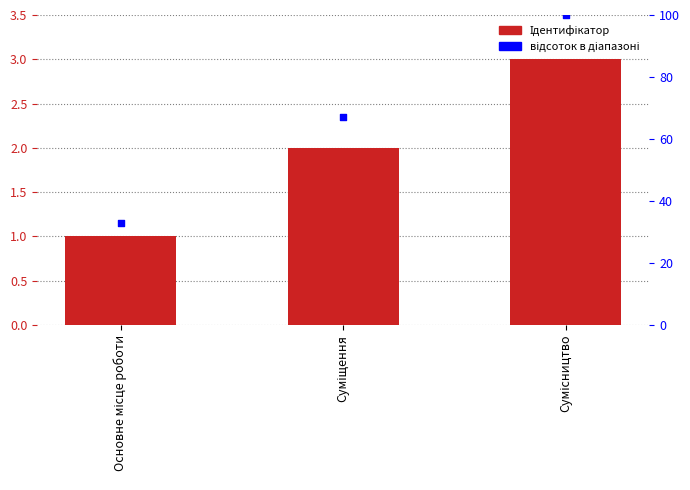

What is the total value across all series at Суміщення?

69